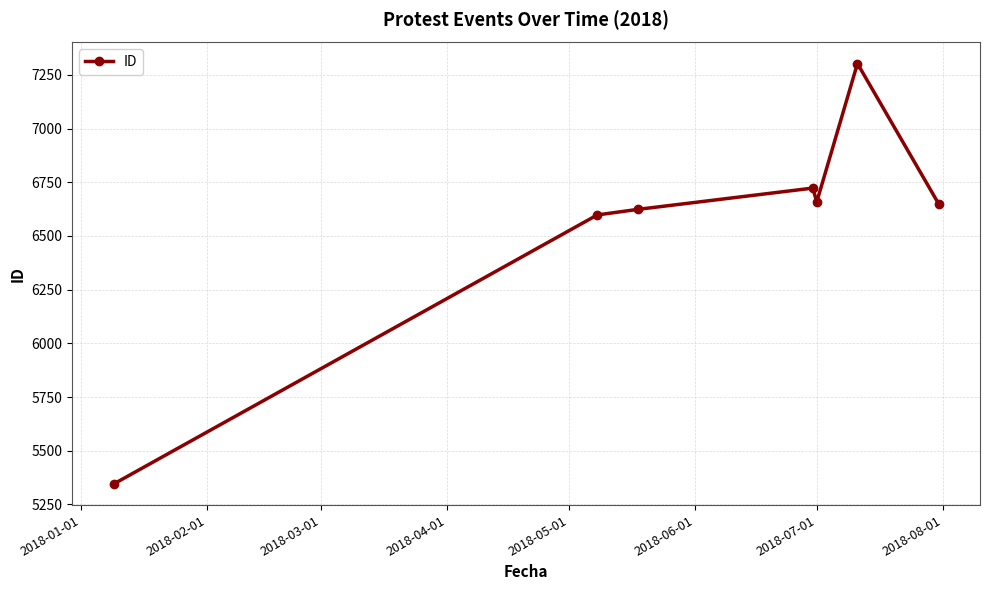

How many interior local peaks (higher than both neighbors) does the data have?

2